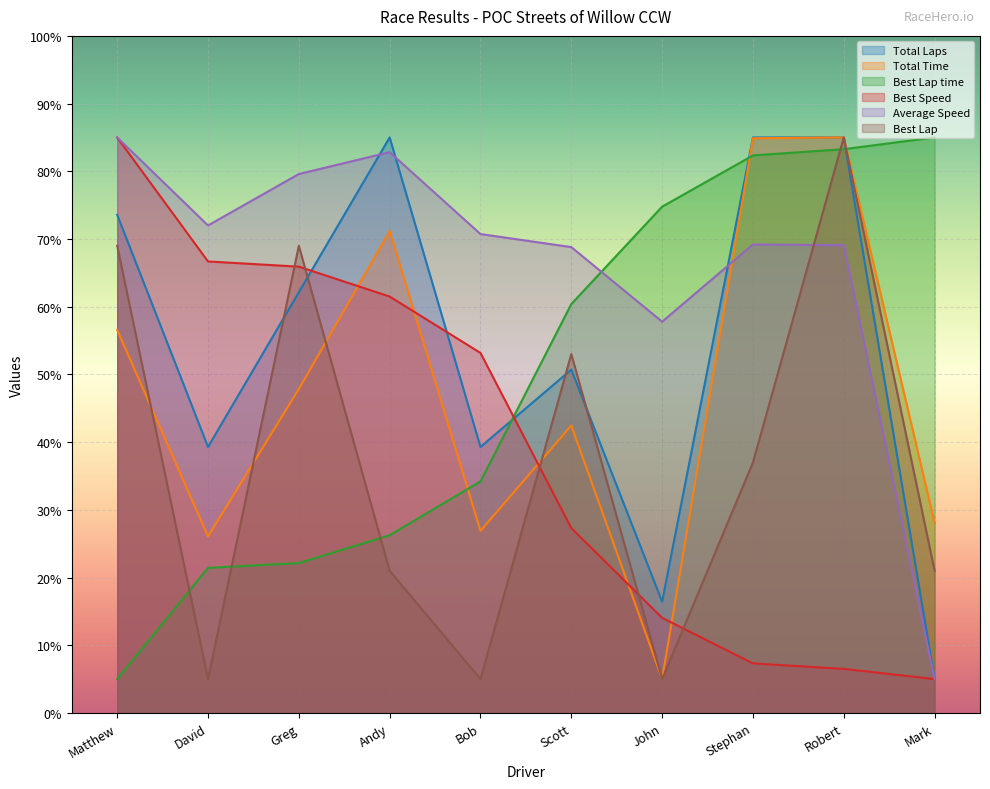

Between which two adjacent categories do Best Lap and Average Speed first intersect?

Stephan and Robert